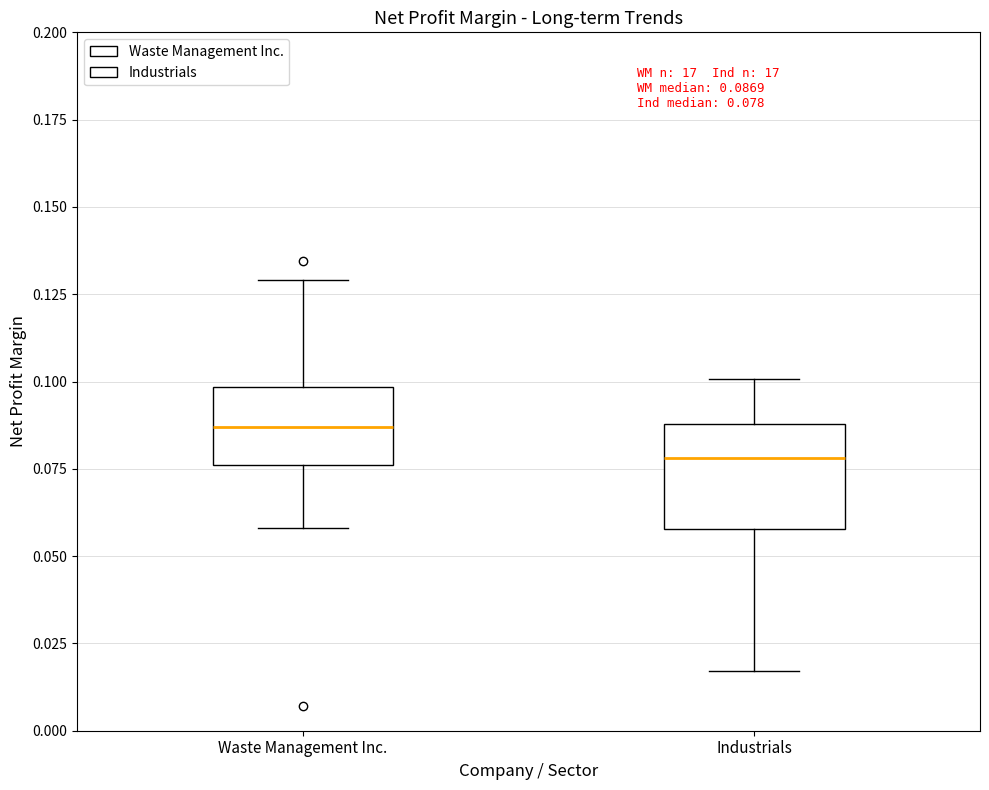

Comparing the boxes themselves (not the whiskers), which one is the tallest?

Industrials